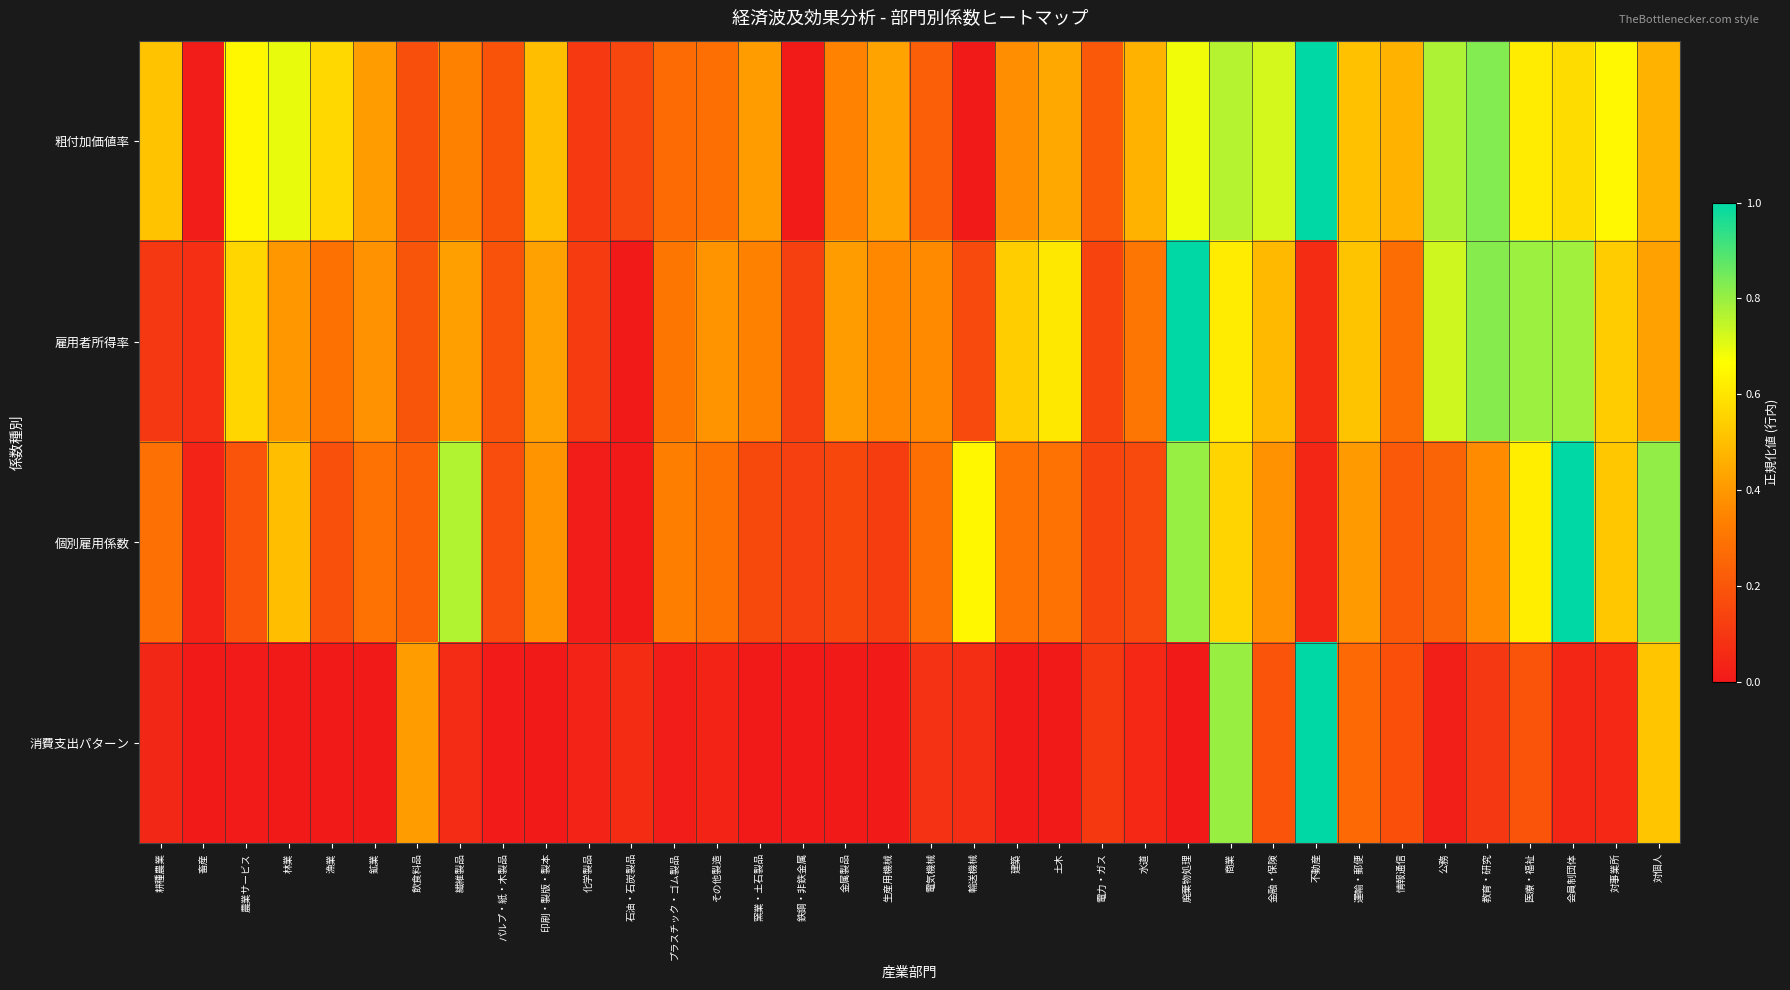

List the series in order of their peak value, highest first.

粗付加価値率, 雇用者所得率, 個別雇用係数, 消費支出パターン